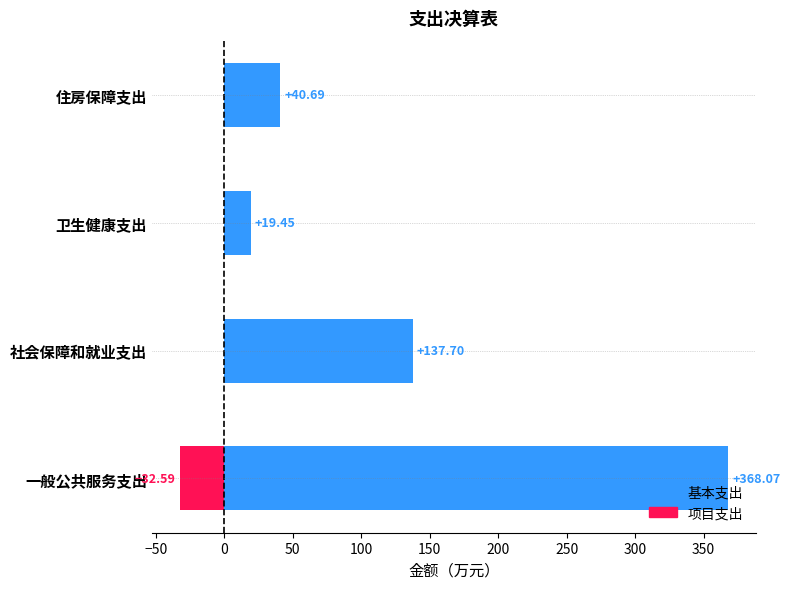

Is the value of 项目支出 at 社会保障和就业支出 greater than the value of 基本支出 at 卫生健康支出?

No